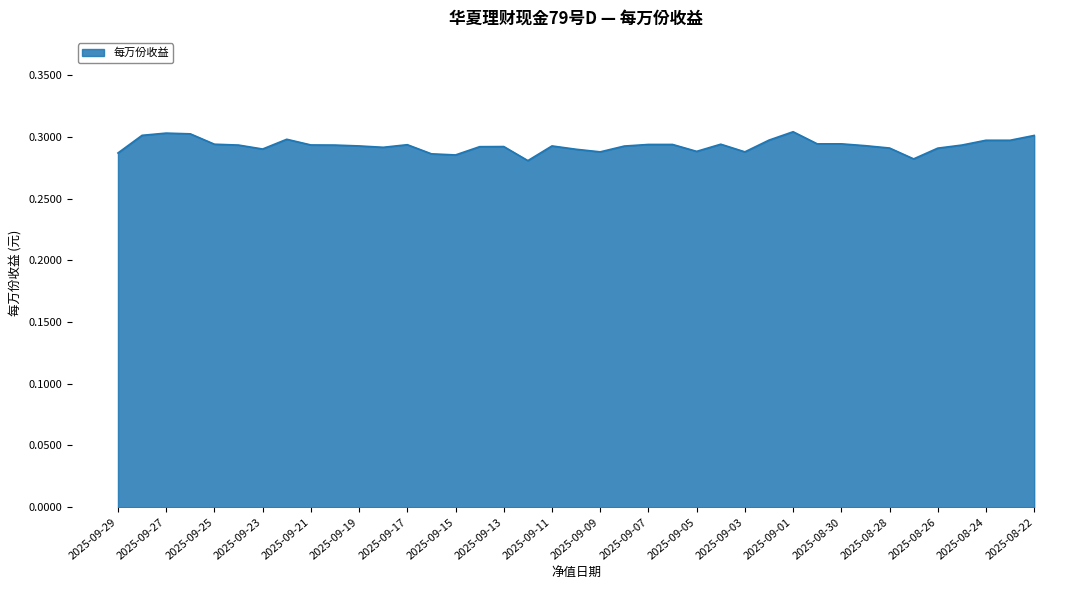

How many lines are shown in the chart?

1